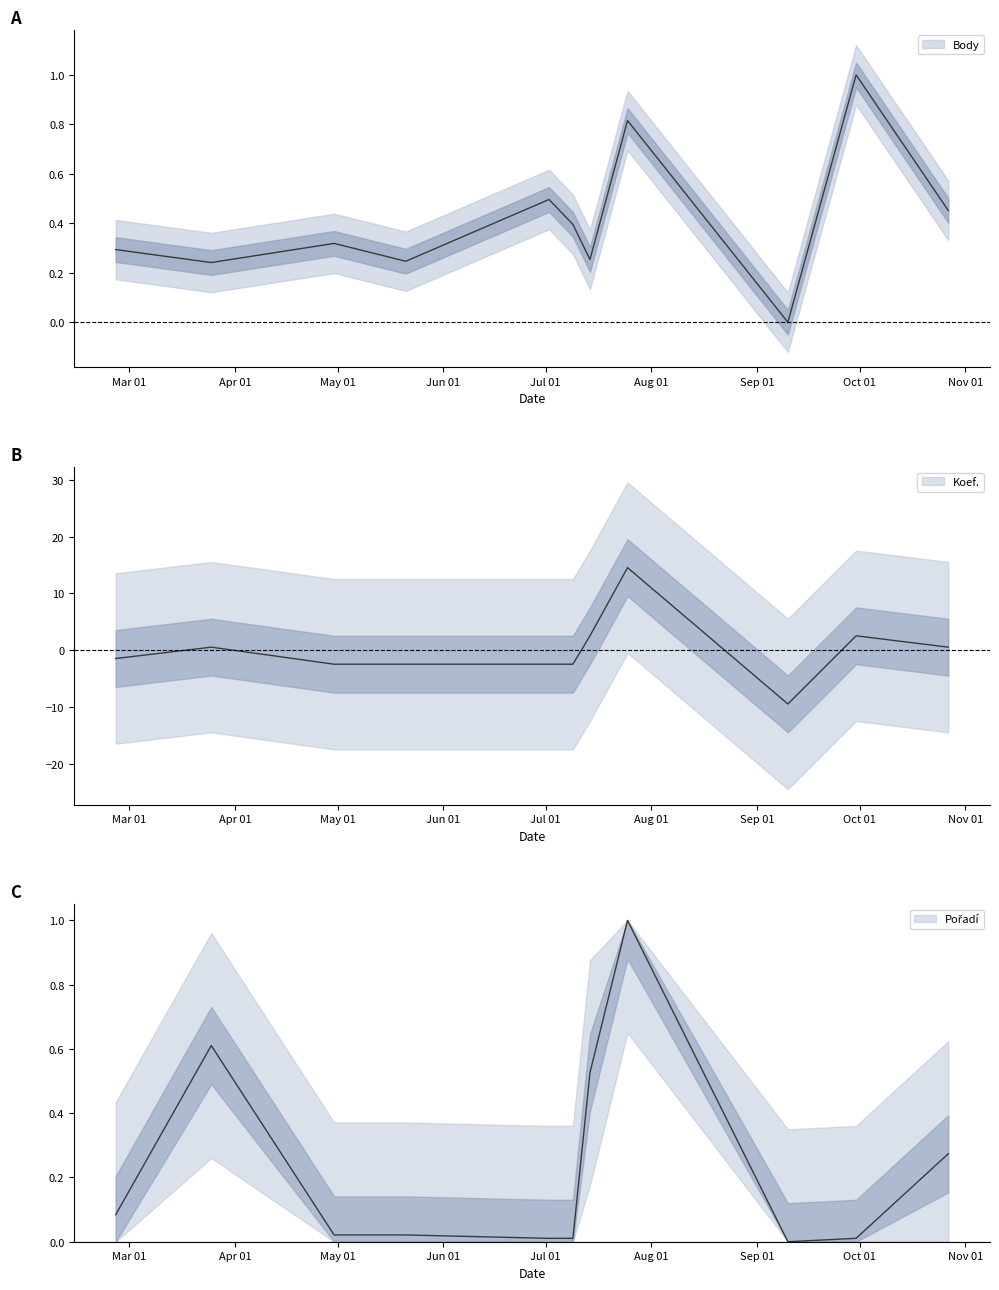

Reading left to right, list all the values displayed in this chart.

Body: 2016-02-26=0.3	2016-03-25=0.2	2016-04-30=0.3	2016-05-21=0.2	2016-07-02=0.5	2016-07-09=0.4	2016-07-14=0.3	2016-07-25=0.8	2016-09-10=0.0	2016-09-30=1.0	2016-10-27=0.5
Koef.: 2016-02-26=-1.5	2016-03-25=0.5	2016-04-30=-2.5	2016-05-21=-2.5	2016-07-02=-2.5	2016-07-09=-2.5	2016-07-14=2.5	2016-07-25=14.5	2016-09-10=-9.5	2016-09-30=2.5	2016-10-27=0.5
Pořadí: 2016-02-26=0.1	2016-03-25=0.6	2016-04-30=0.0	2016-05-21=0.0	2016-07-02=0.0	2016-07-09=0.0	2016-07-14=0.5	2016-07-25=1.0	2016-09-10=0.0	2016-09-30=0.0	2016-10-27=0.3